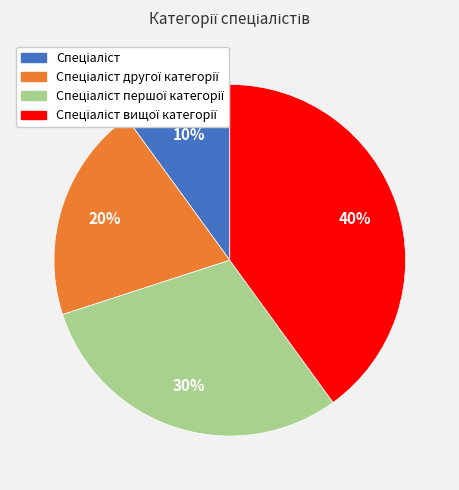

Is there a majority slice in this chart?

No